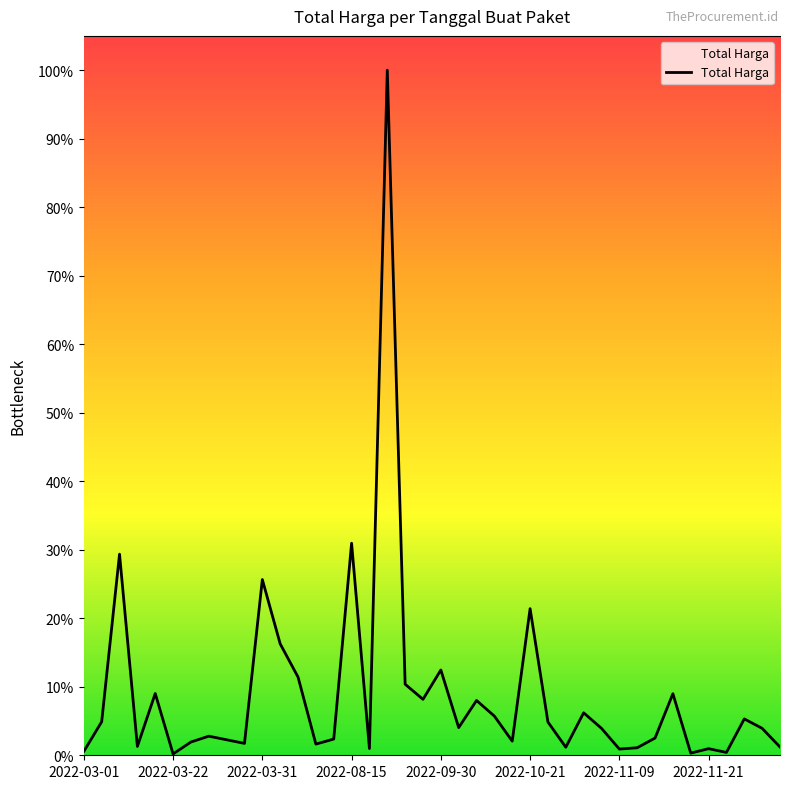

True or false: the data shows 1.6 at 13.

True